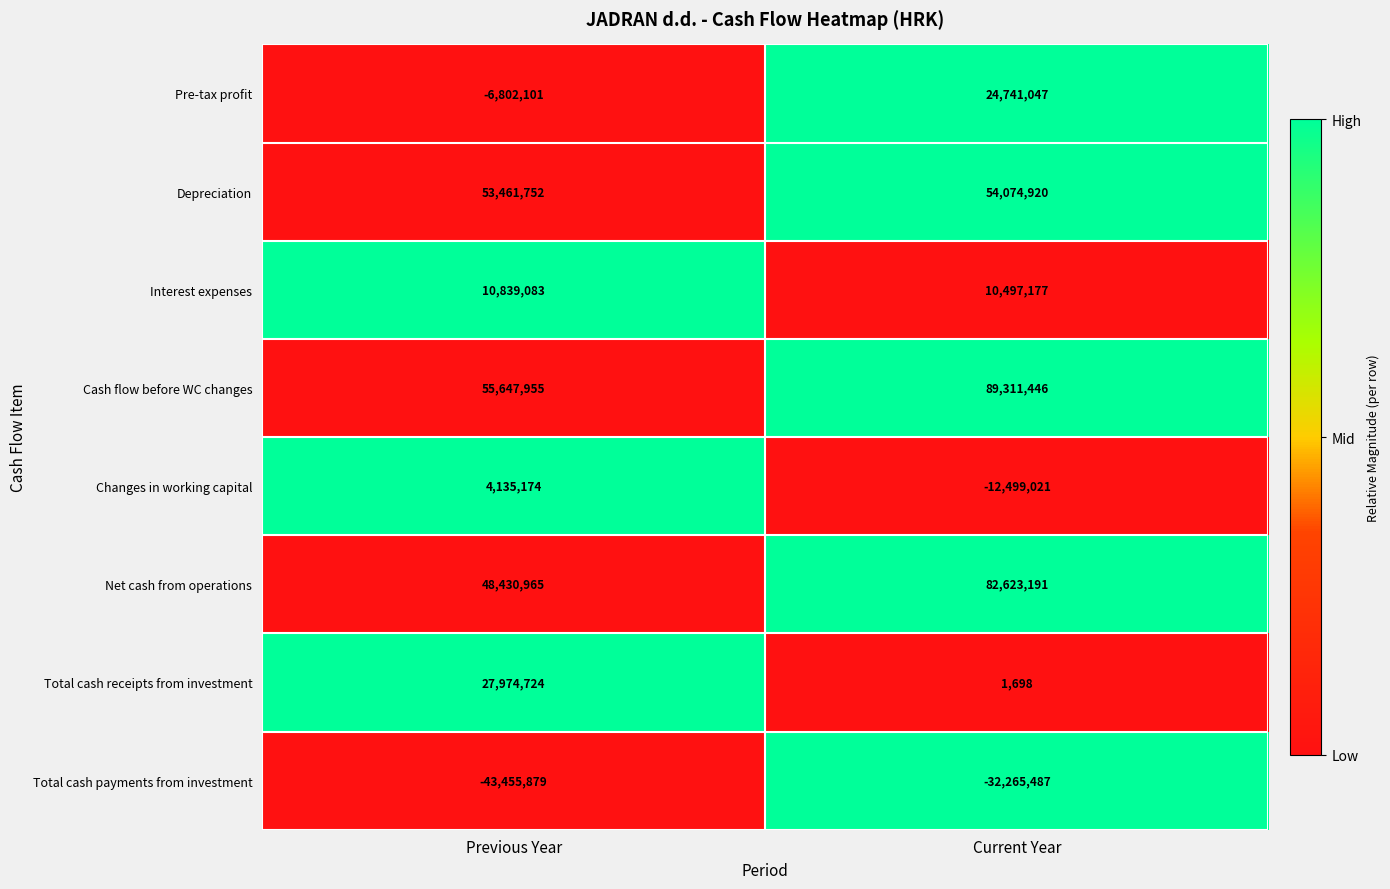

At Previous Year, list the series in order from largest to smallest.

Cash flow before WC changes, Depreciation, Net cash from operations, Total cash receipts from investment, Interest expenses, Changes in working capital, Pre-tax profit, Total cash payments from investment